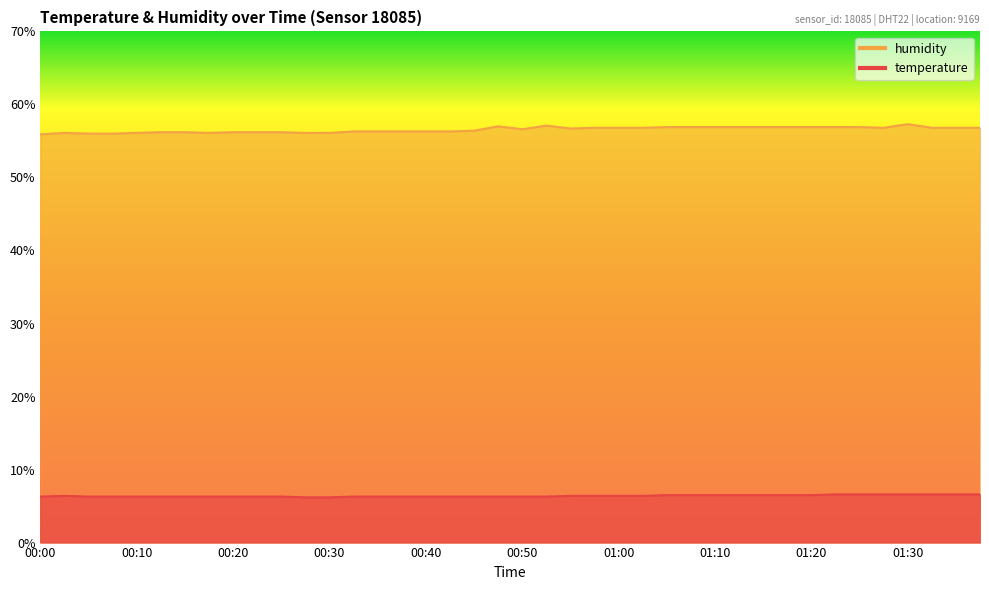

Does the chart have visible grid lines?

No